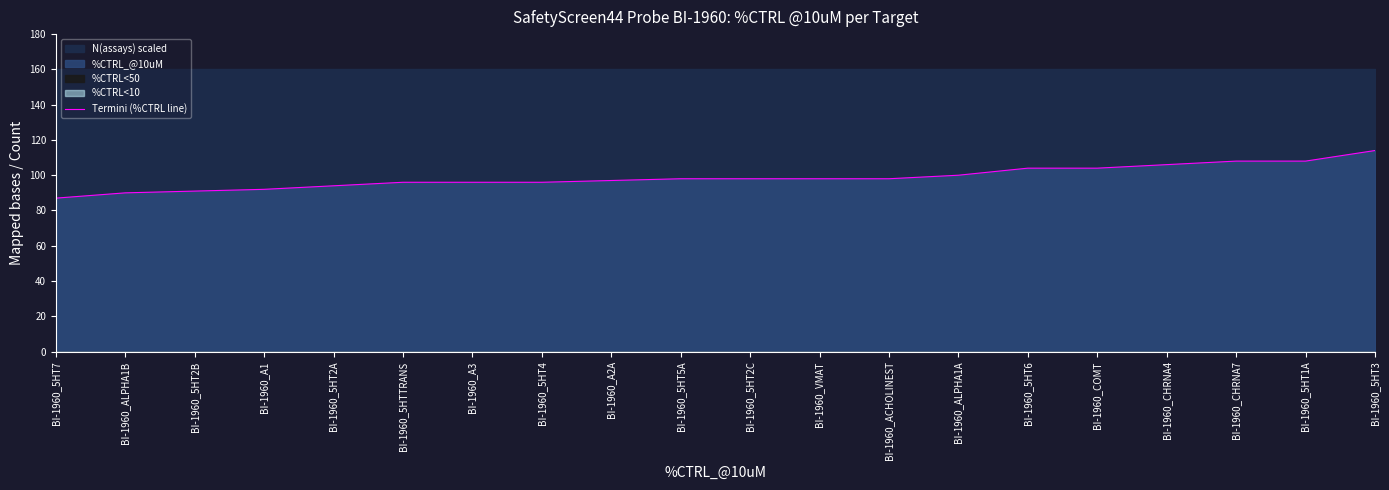

The value at BI-1960_VMAT is 40. True or false?

False